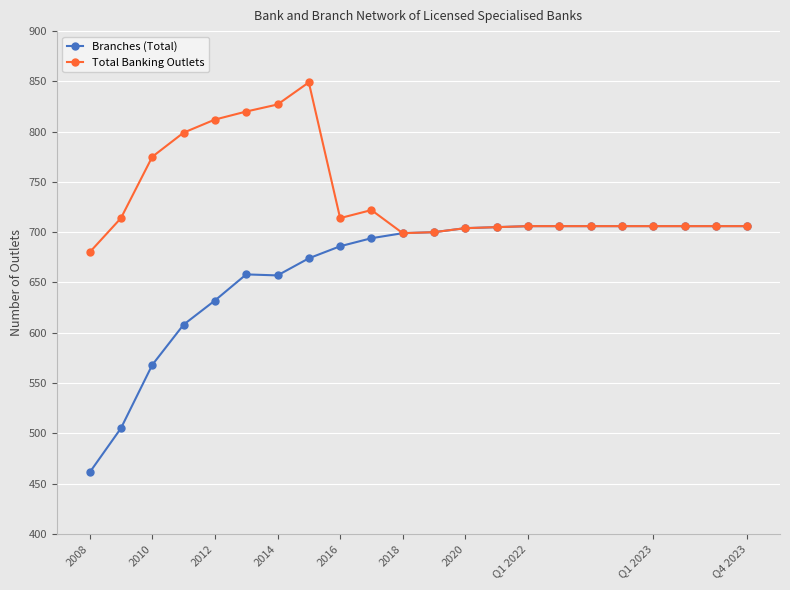

Which series has the largest total across all categories?

Total Banking Outlets